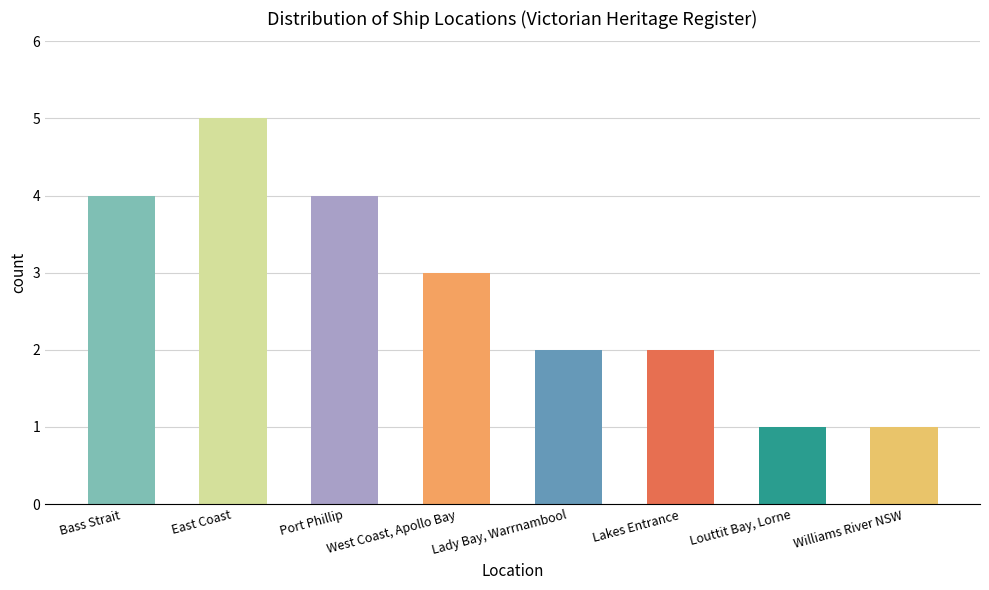

Which has a higher value, East Coast or Bass Strait?

East Coast